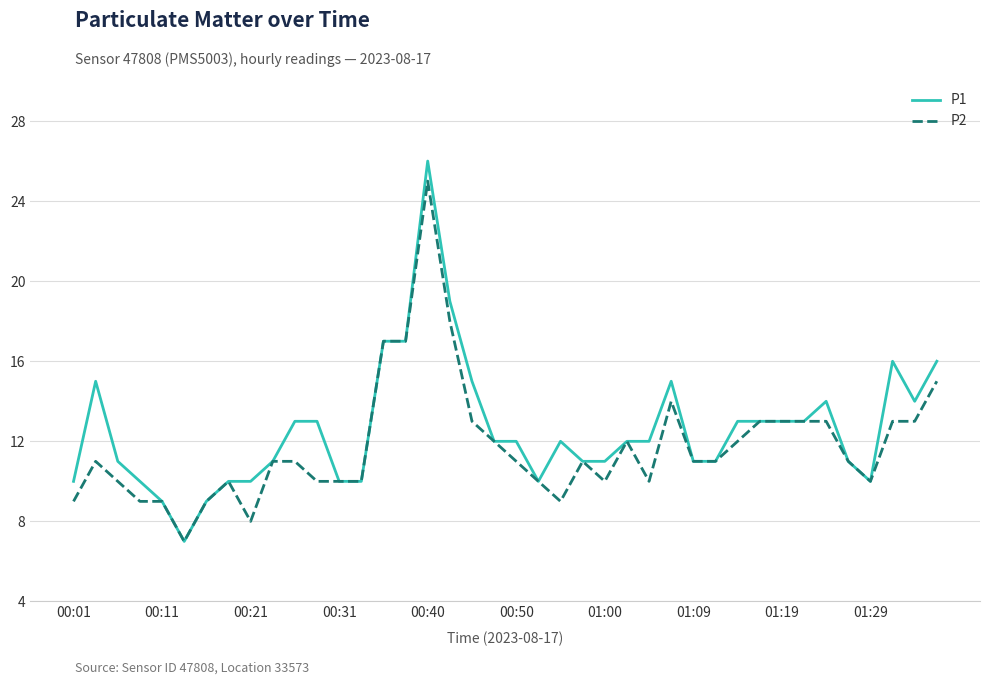

What is the minimum value for P1?

7